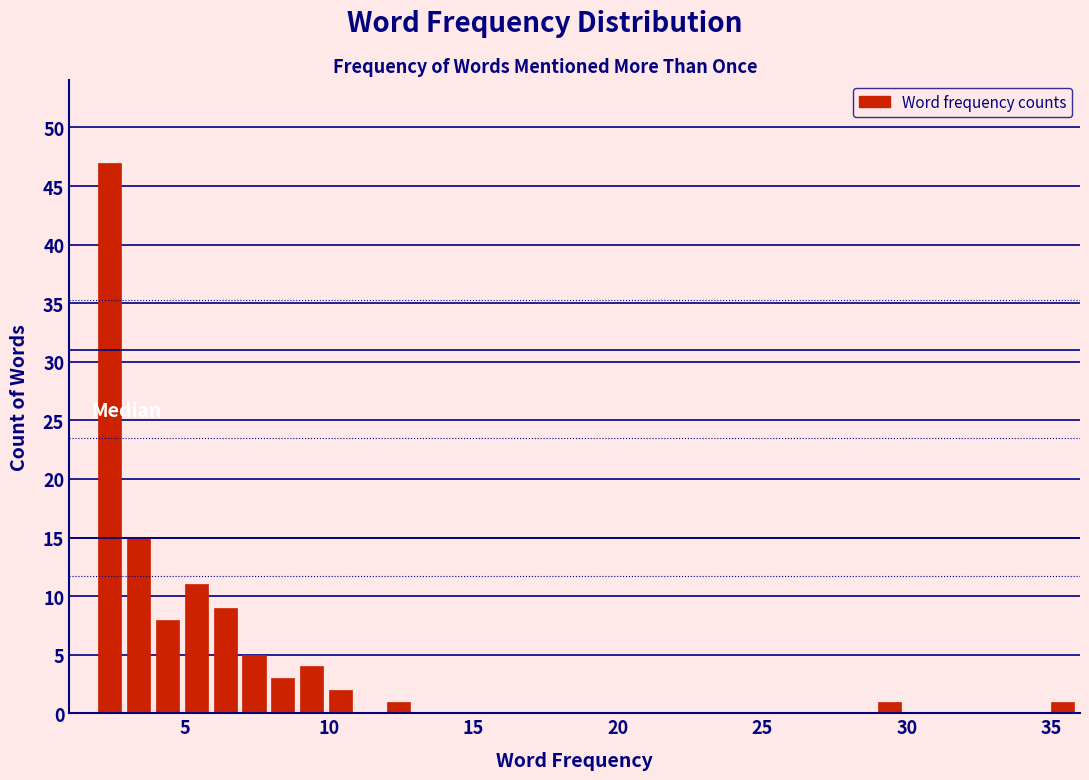

Around what value on the x-axis is the tallest bar? Give the approximate position of its centre, as read against the axis.

2.5